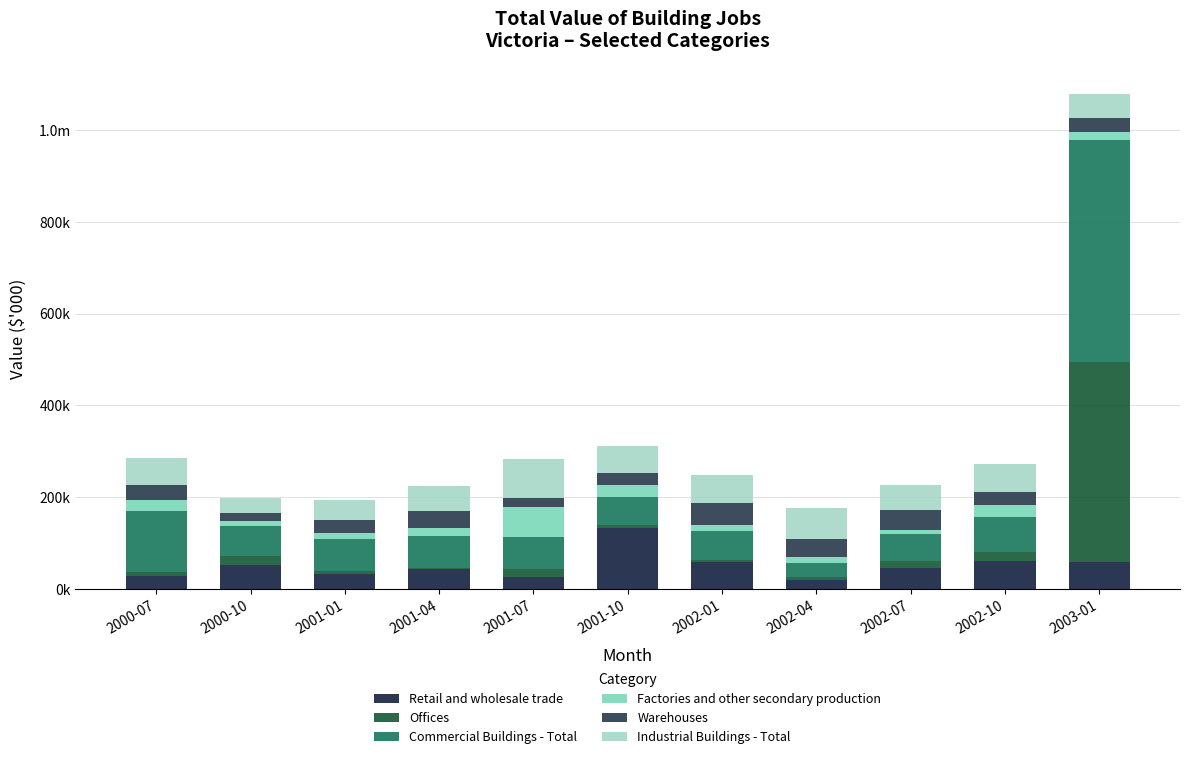

Are the bars horizontal?

No